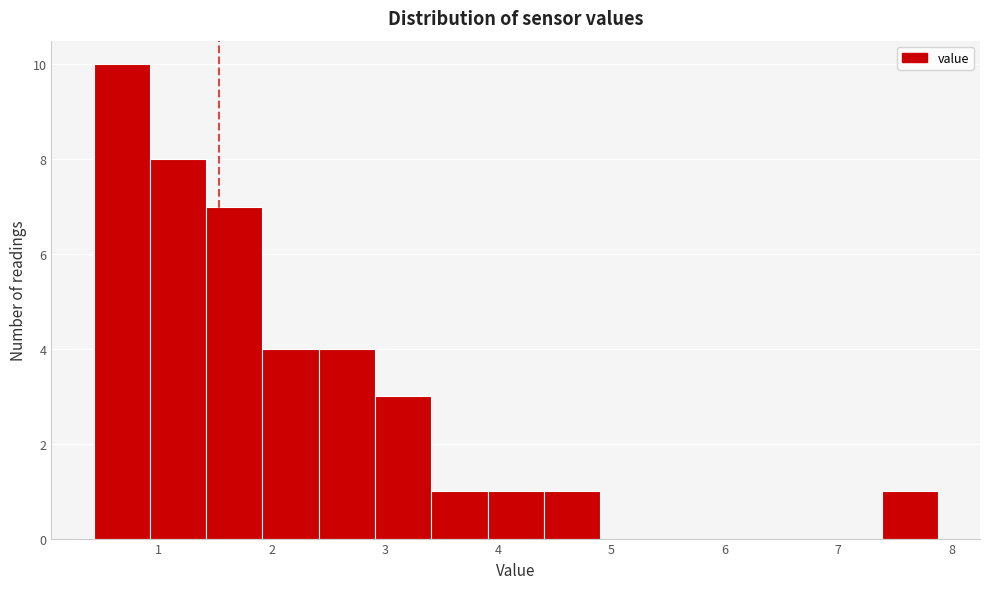

Reading left to right, list every bar in this chart as the range it spans on the x-axis followed by its height. Neither the bar edges nor the heights are printed on the chart, so give them approximately, as read against the axes.

0.4 to 0.9: 10
0.9 to 1.4: 8
1.4 to 1.9: 7
1.9 to 2.4: 4
2.4 to 2.9: 4
2.9 to 3.4: 3
3.4 to 3.9: 1
3.9 to 4.4: 1
4.4 to 4.9: 1
4.9 to 5.4: 0
5.4 to 5.9: 0
5.9 to 6.4: 0
6.4 to 6.9: 0
6.9 to 7.4: 0
7.4 to 7.9: 1